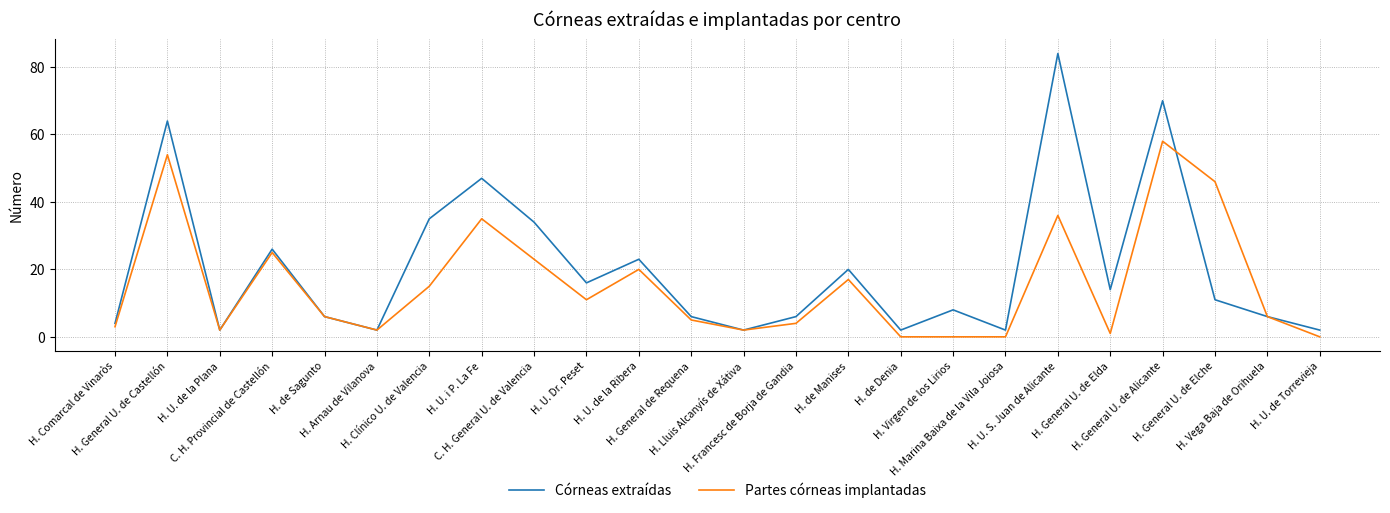

At which category does Córneas extraídas reach its first local peak?

H. General U. de Castellón